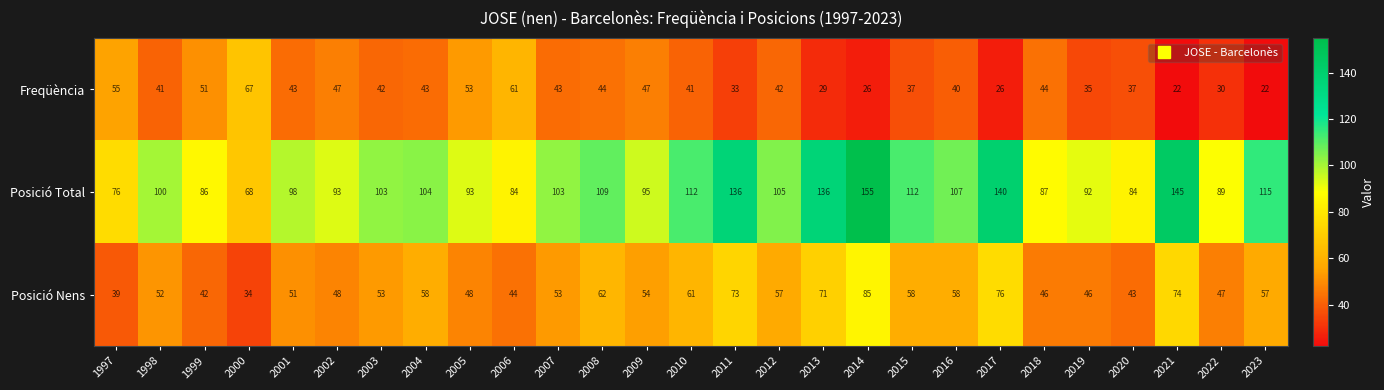

The value of Posició Total at 2017 is 226. True or false?

False